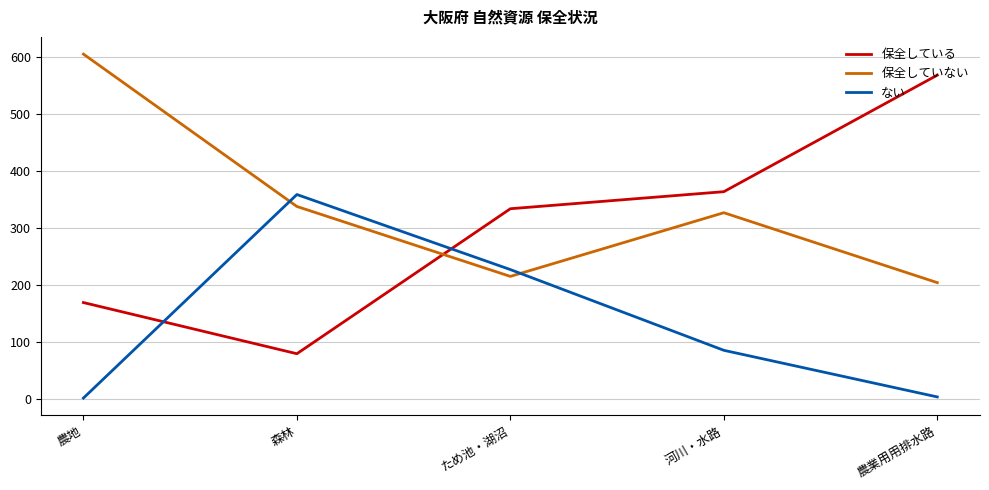

How many lines are shown in the chart?

3